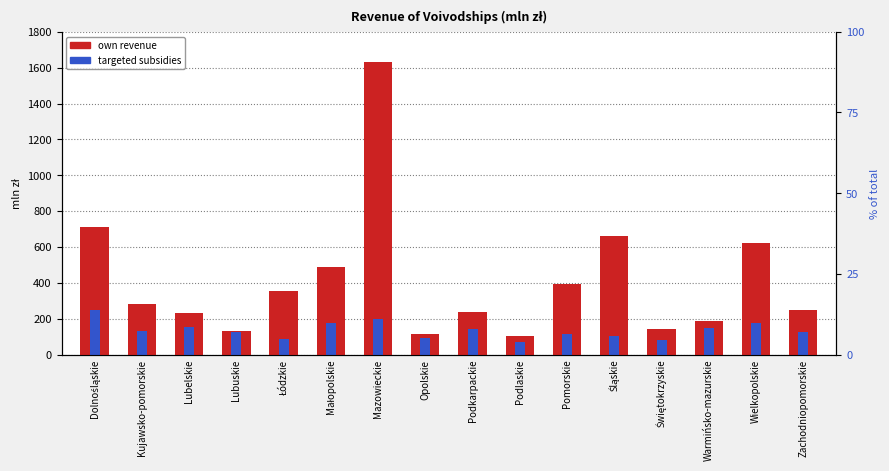

What is the sum of the own revenue values at Dolnośląskie and Łódzkie?

1066.3